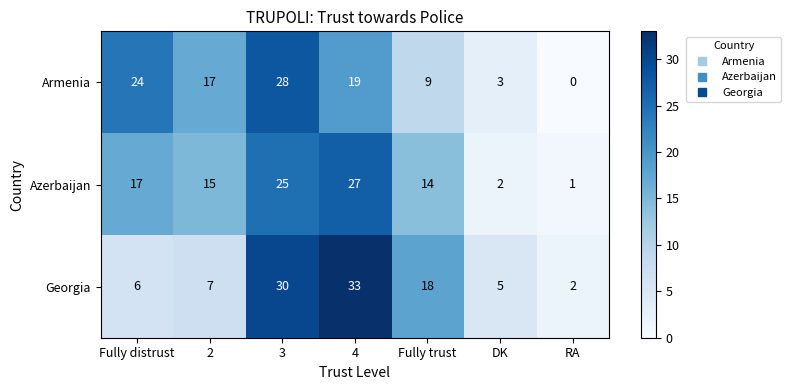

What is the difference between the second highest and second lowest values in the Georgia series?

25